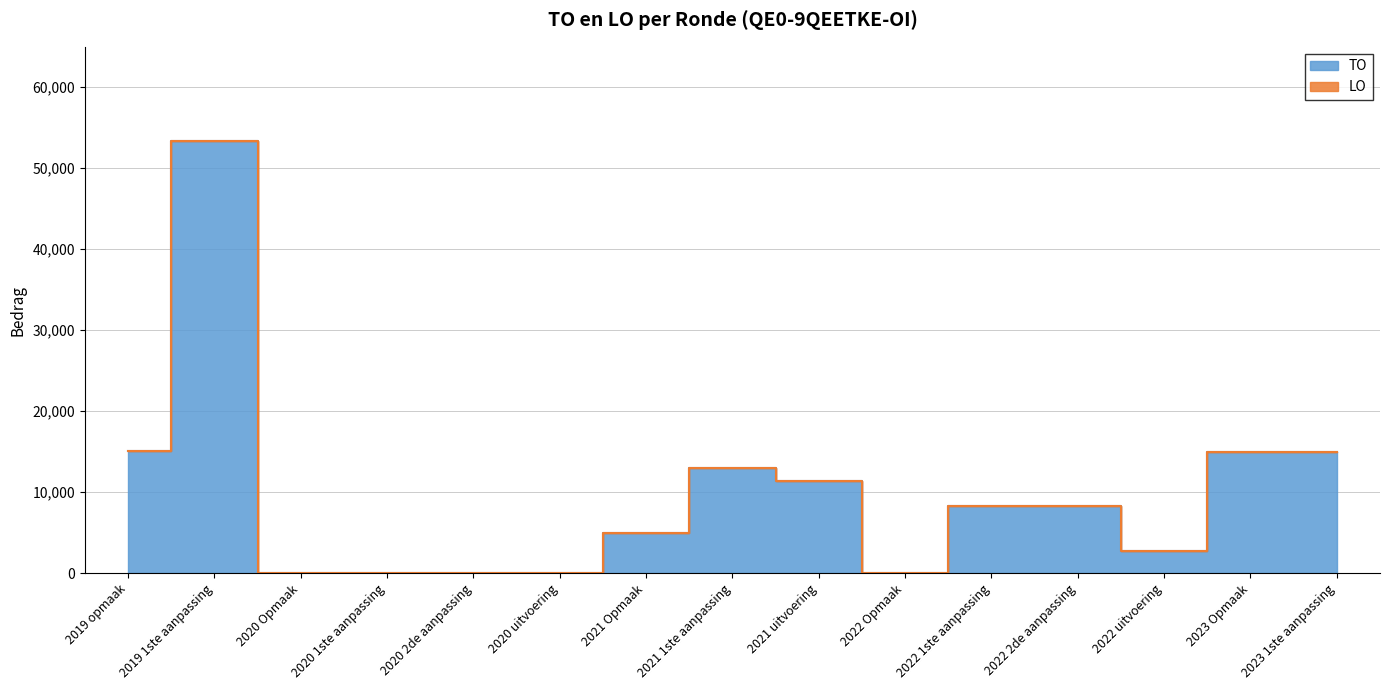

The value at 2021 1ste aanpassing is 22728. True or false?

False